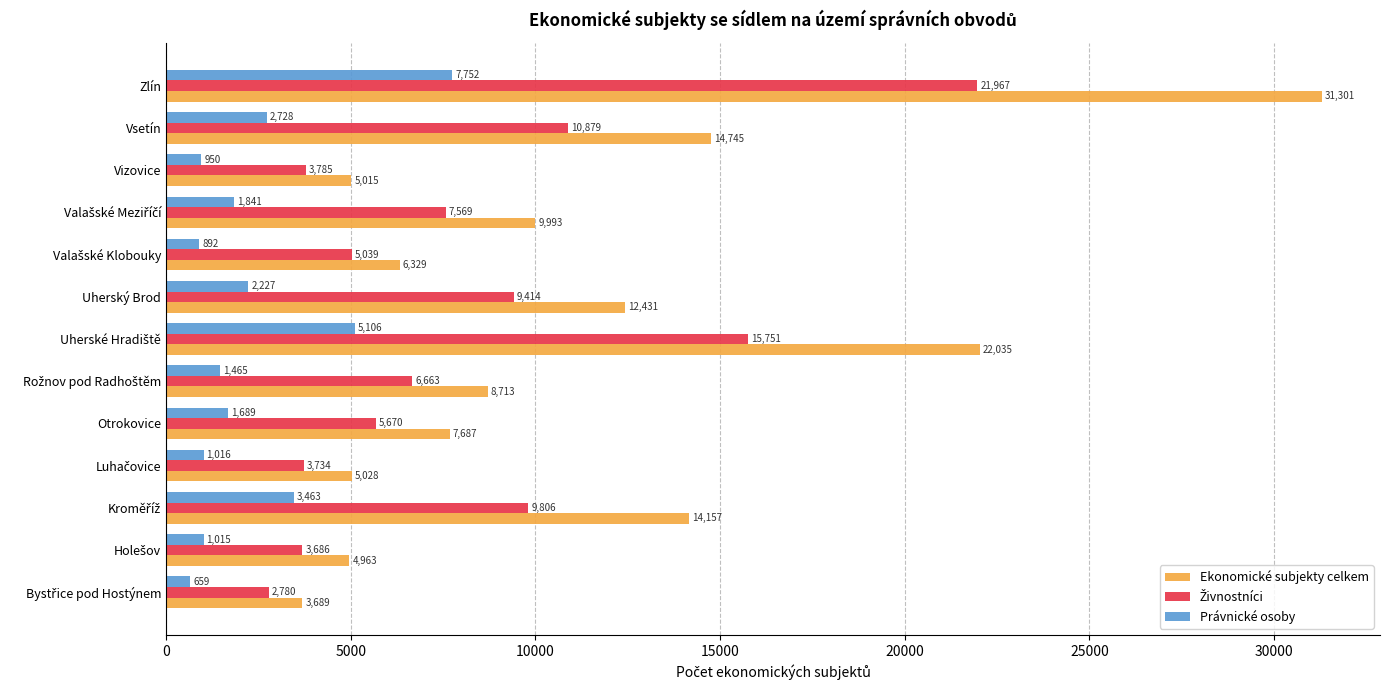

Which series has the largest total across all categories?

Ekonomické subjekty celkem